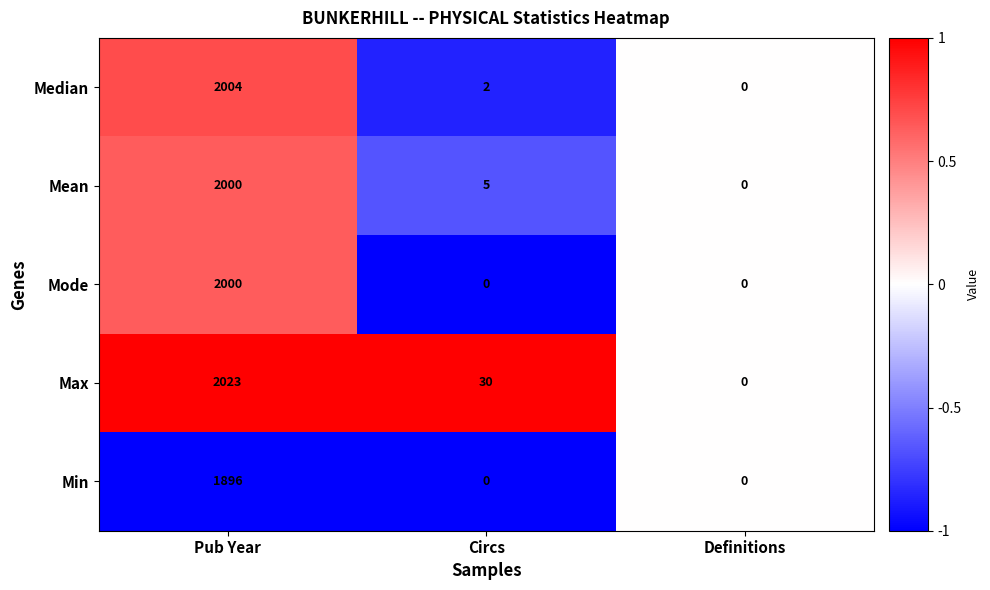

How many data points in Max are less than 30?

1